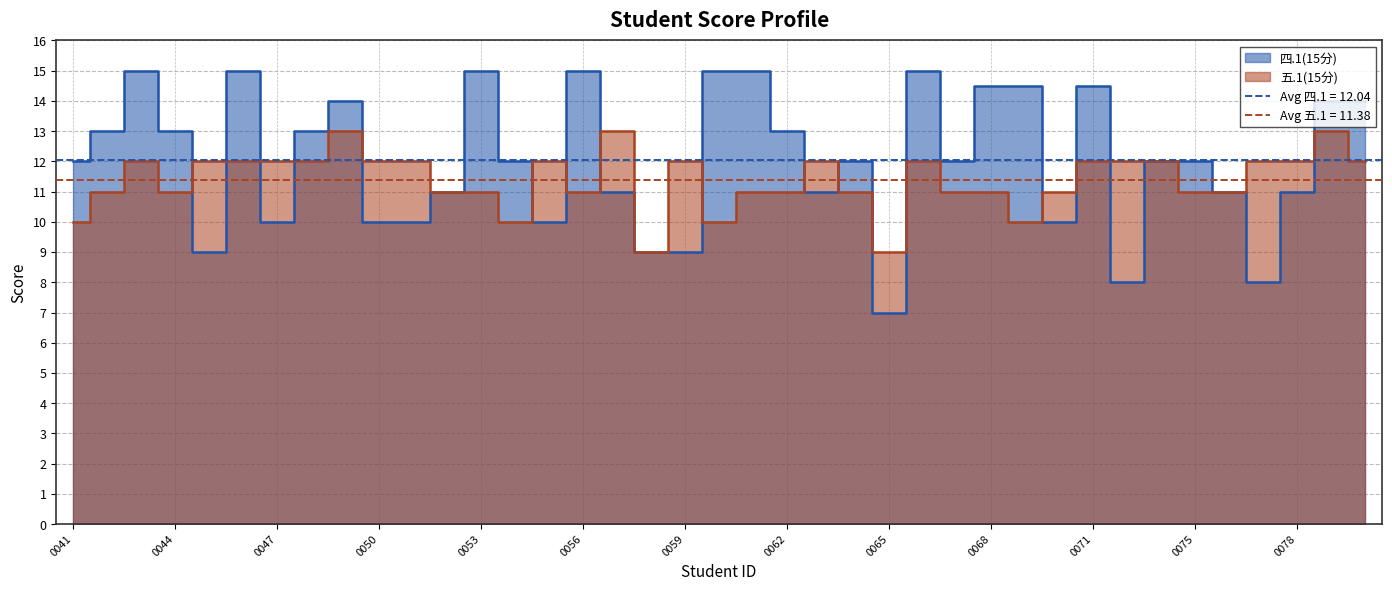

What is the average value of the 四.1(15分) series?

12.0